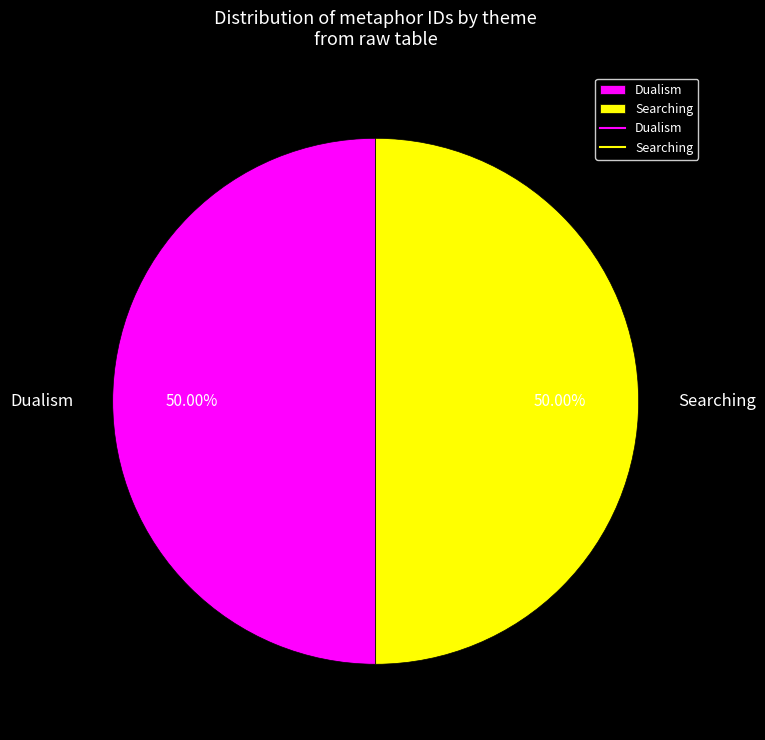

What is the ratio of the value at Dualism to the value at Searching?

1.0